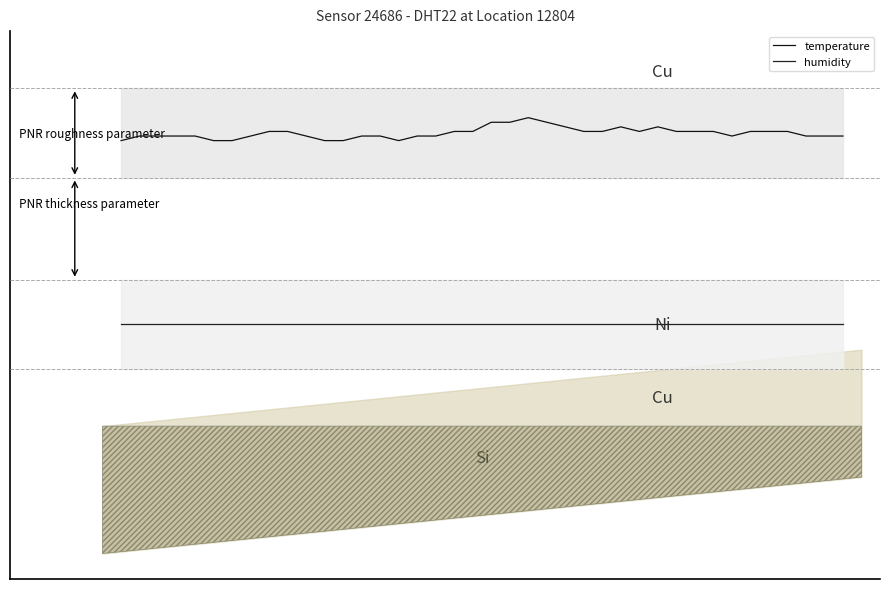

Reading right to left, what are all the values shown in this chart?

temperature: 39=3.0	38=3.0	37=3.0	36=3.0	35=3.0	34=3.0	33=3.0	32=3.0	31=3.0	30=3.0	29=3.0	28=3.0	27=3.0	26=3.0	25=3.0	24=3.0	23=3.1	22=3.1	21=3.1	20=3.1	19=3.0	18=3.0	17=3.0	16=3.0	15=2.9	14=3.0	13=3.0	12=2.9	11=2.9	10=3.0	9=3.0	8=3.0	7=3.0	6=2.9	5=2.9	4=3.0	3=3.0	2=3.0	1=3.0	0=2.9
humidity: 39=1.5	38=1.5	37=1.5	36=1.5	35=1.5	34=1.5	33=1.5	32=1.5	31=1.5	30=1.5	29=1.5	28=1.5	27=1.5	26=1.5	25=1.5	24=1.5	23=1.5	22=1.5	21=1.5	20=1.5	19=1.5	18=1.5	17=1.5	16=1.5	15=1.5	14=1.5	13=1.5	12=1.5	11=1.5	10=1.5	9=1.5	8=1.5	7=1.5	6=1.5	5=1.5	4=1.5	3=1.5	2=1.5	1=1.5	0=1.5